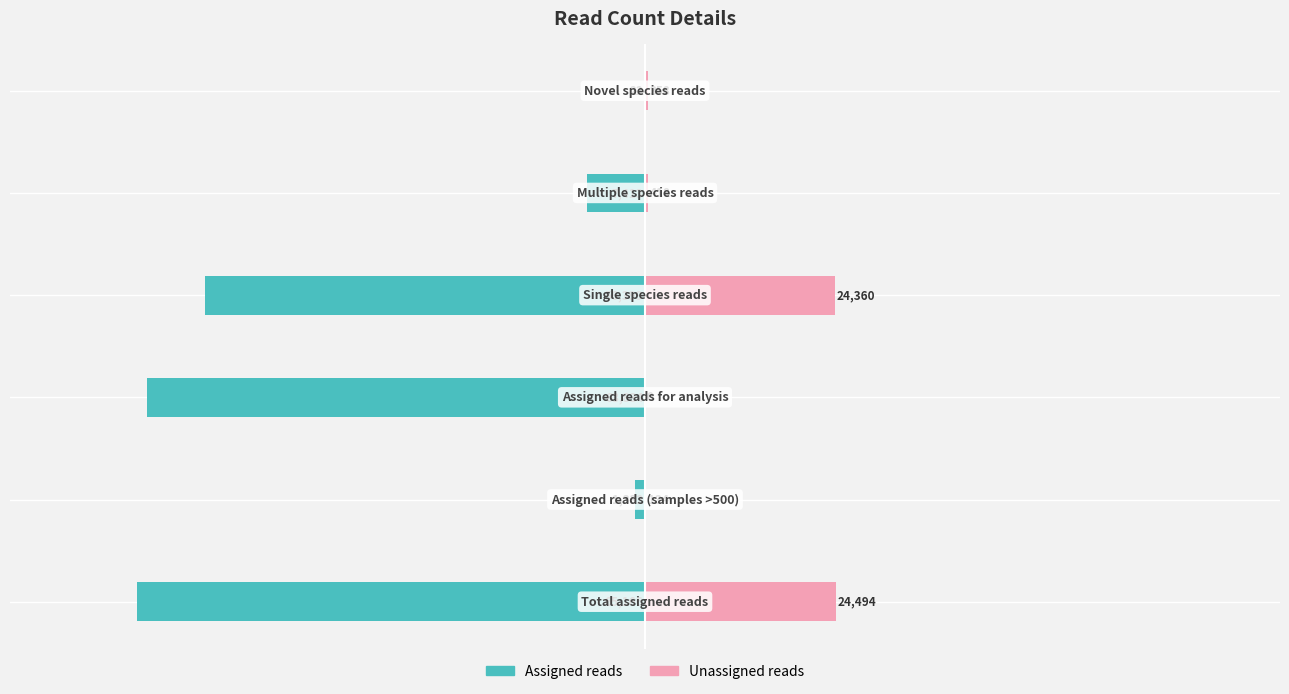

True or false: Assigned reads has a value of -410 at 1.

False